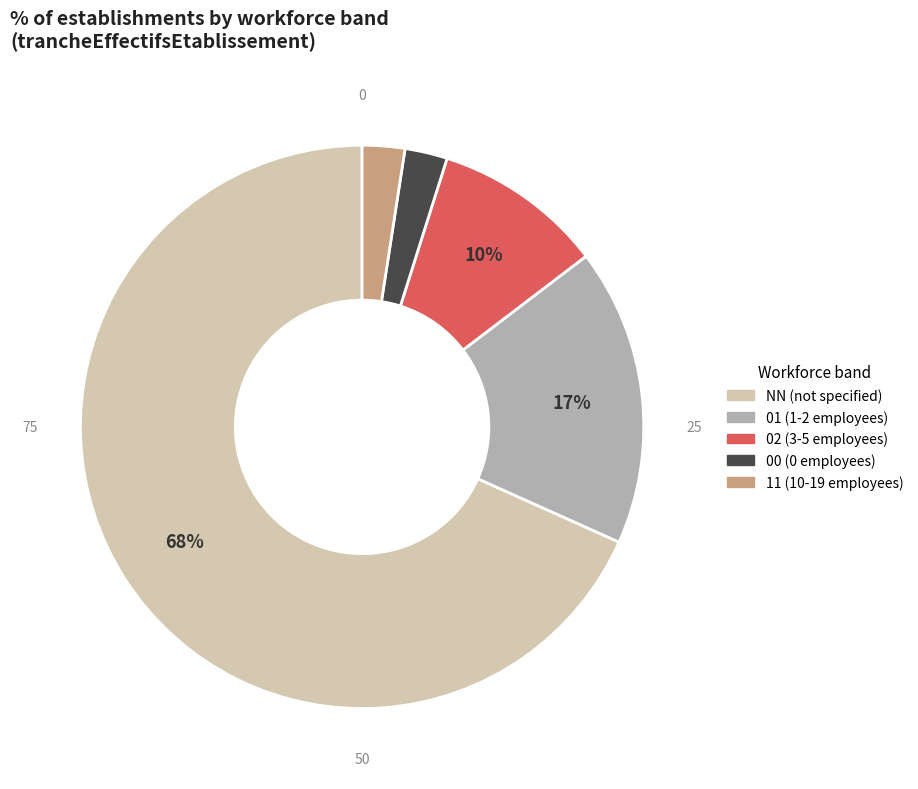

To the nearest percent, what is the combined percentage of NN and 11?

71%